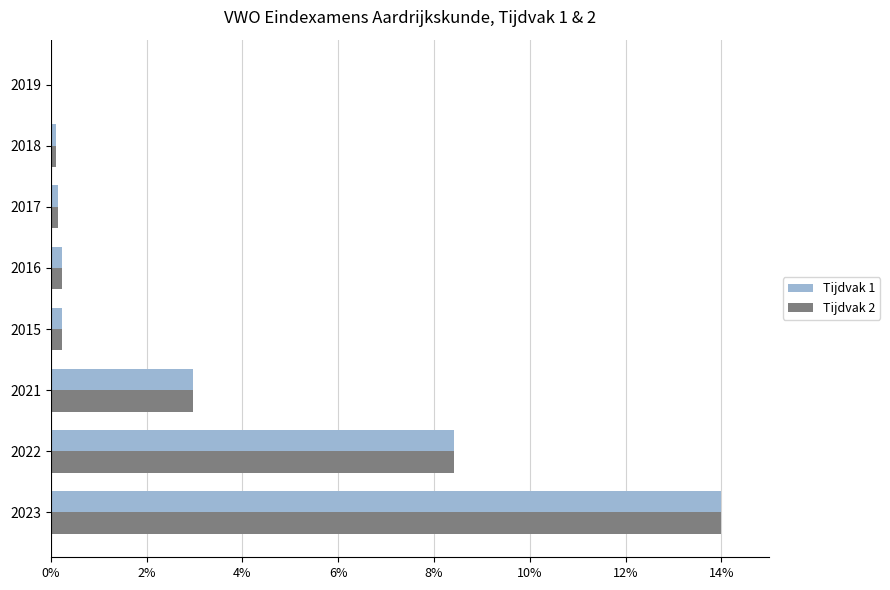

What is the sum of all Tijdvak 2 values?

26.1